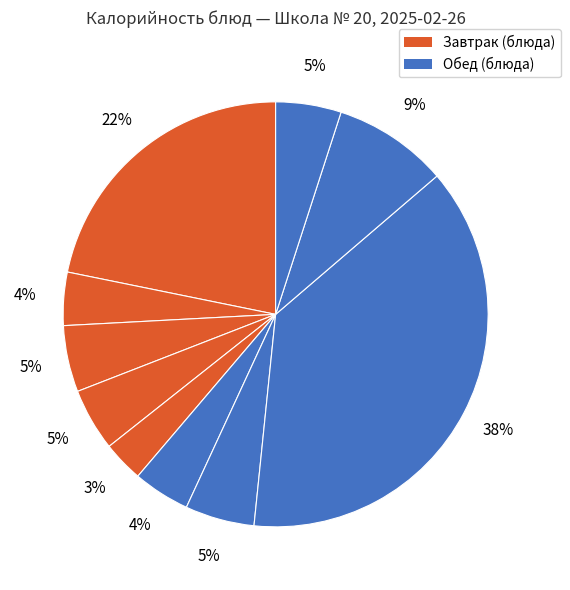

How many segments does this pie chart have?

10